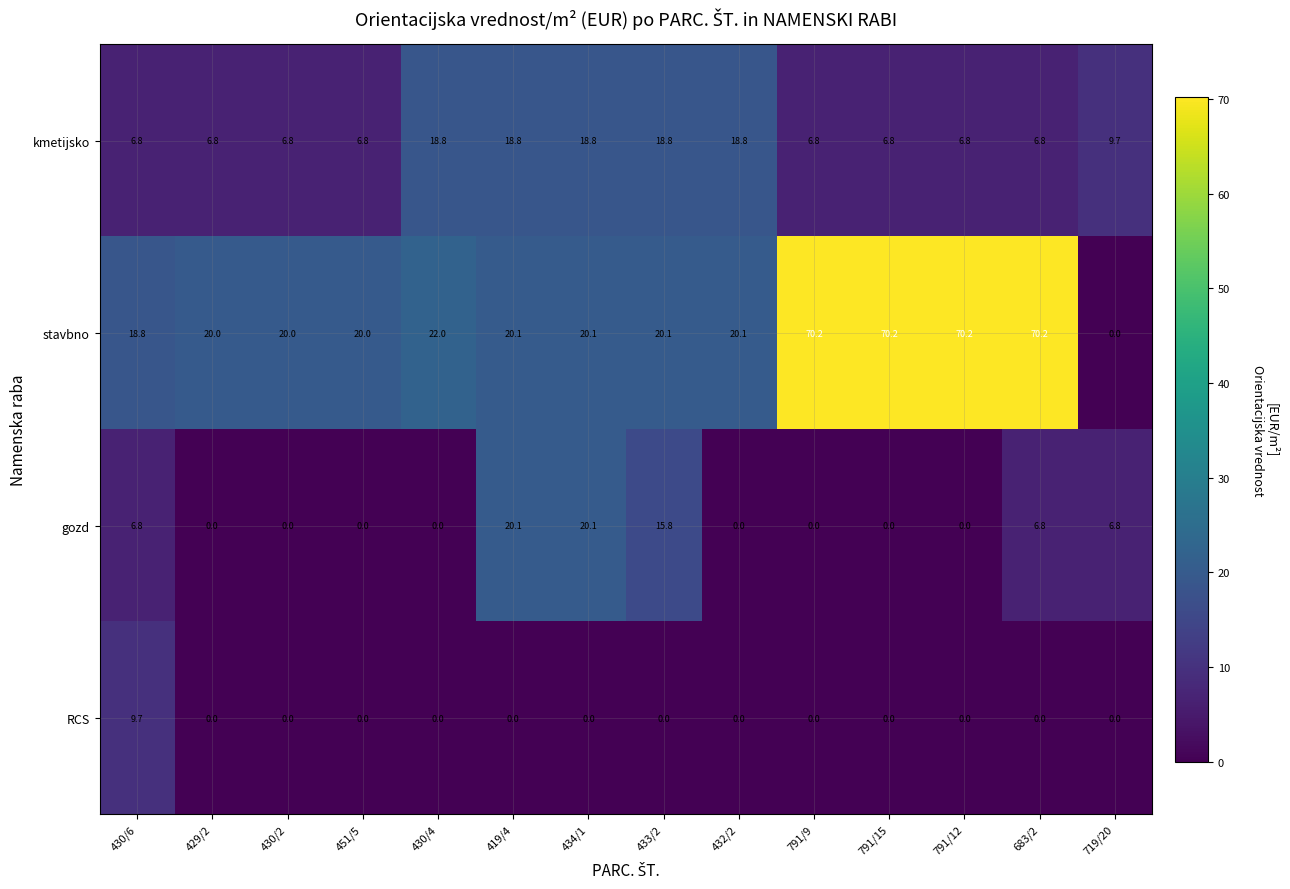

What is the total value across all series at 434/1?

59.0